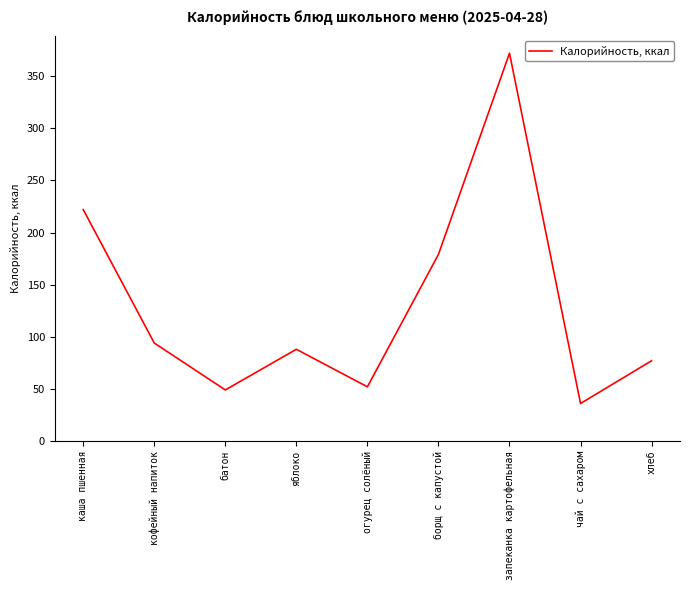

Read the value at борщ с капустой.

179